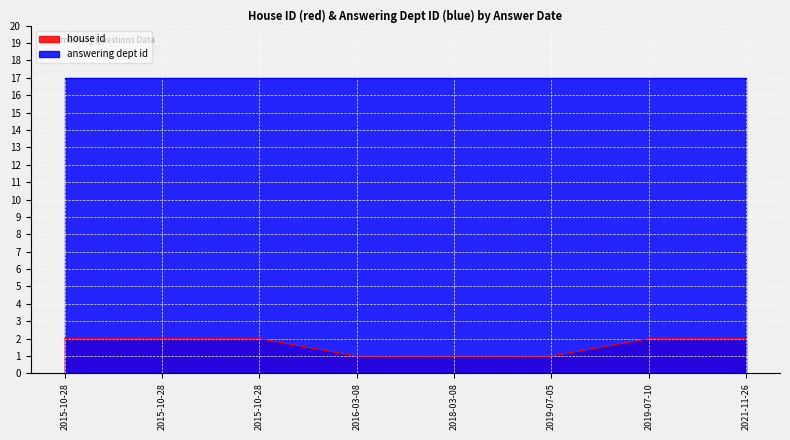

The value at 2018-03-08 is 1. True or false?

True